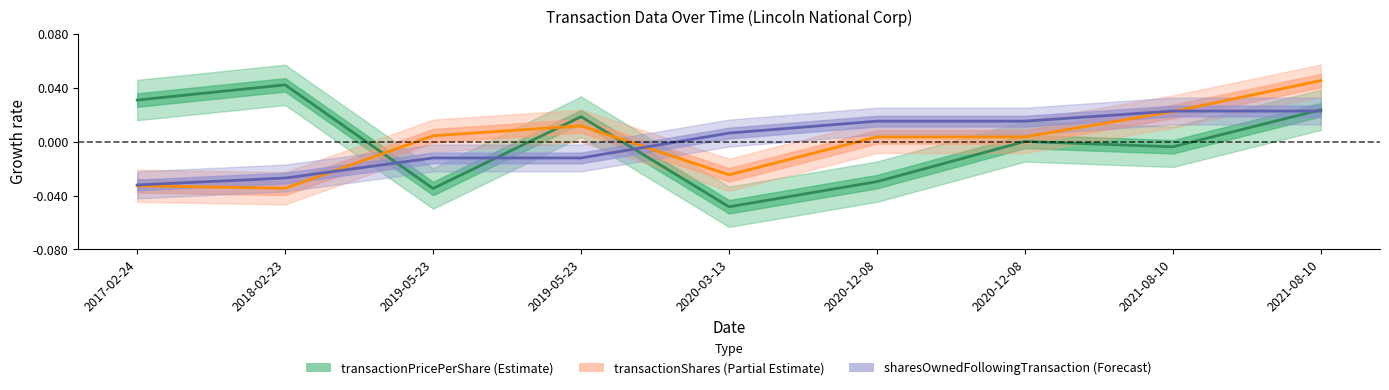

At how many categories does at least one series exceed 0?

9